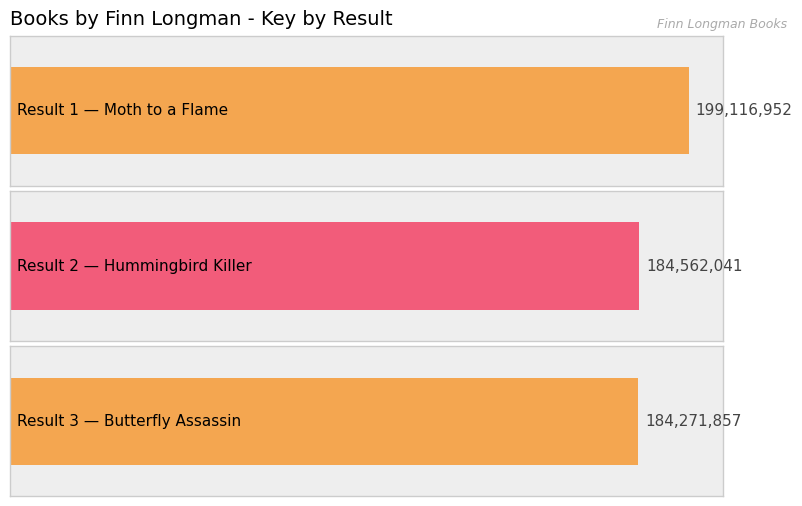

Between 2 and 3, which is larger?

2